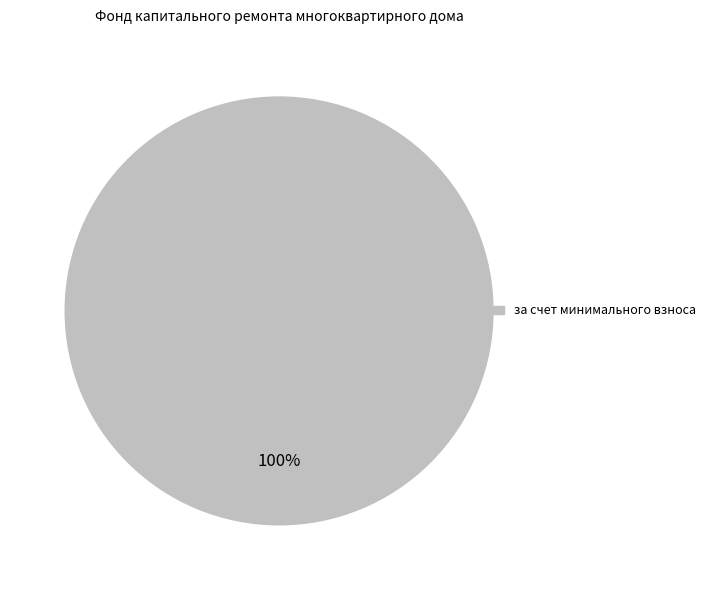

How many slices are in this pie chart?

1